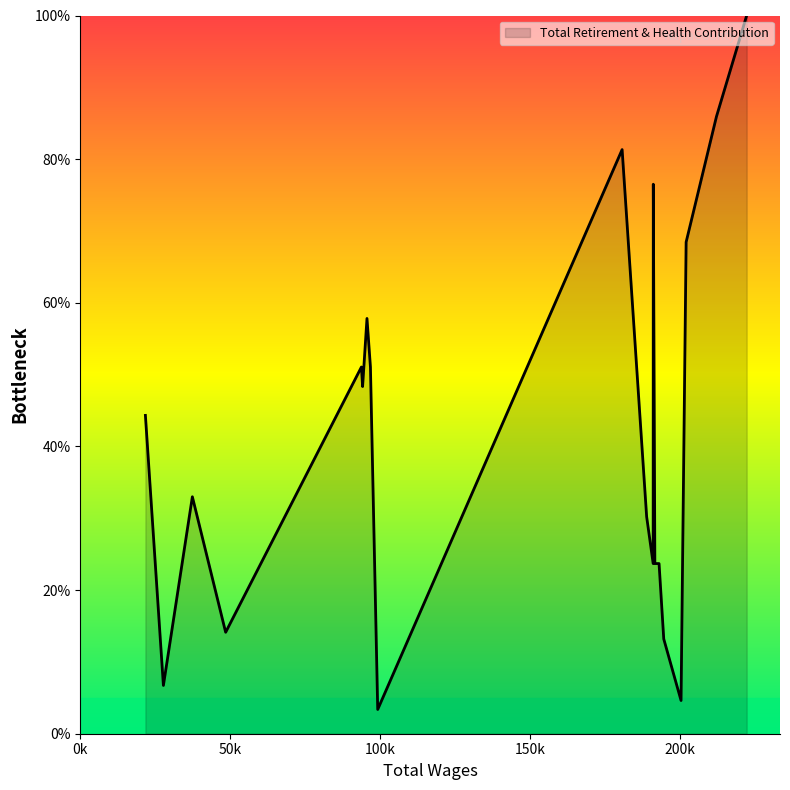

Which has a higher value, 27703 or 180594?

180594